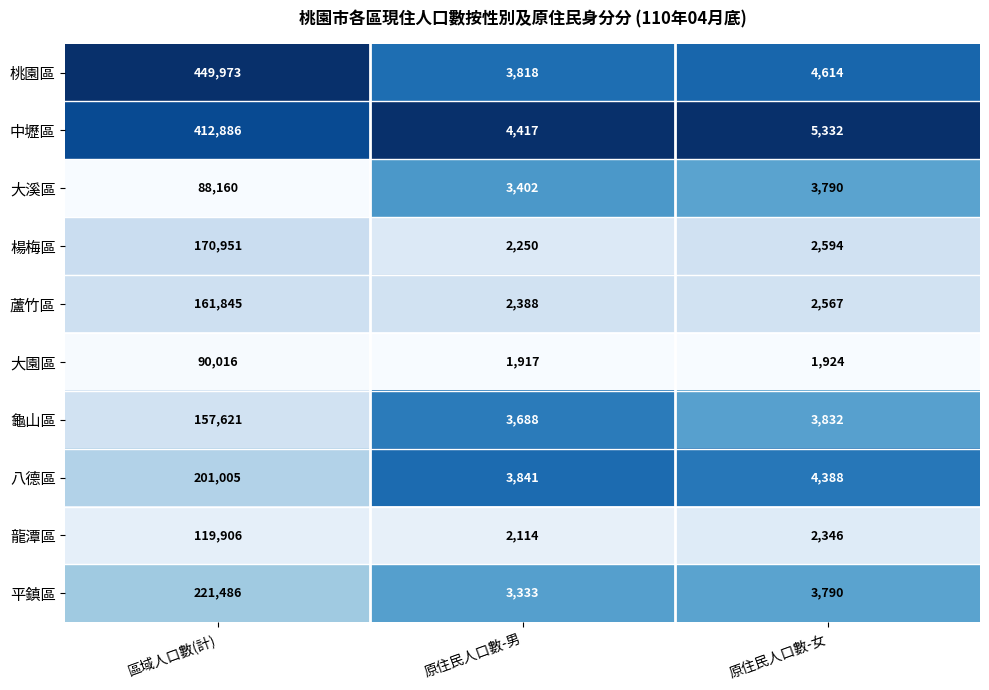

How many data points does each series have?

3